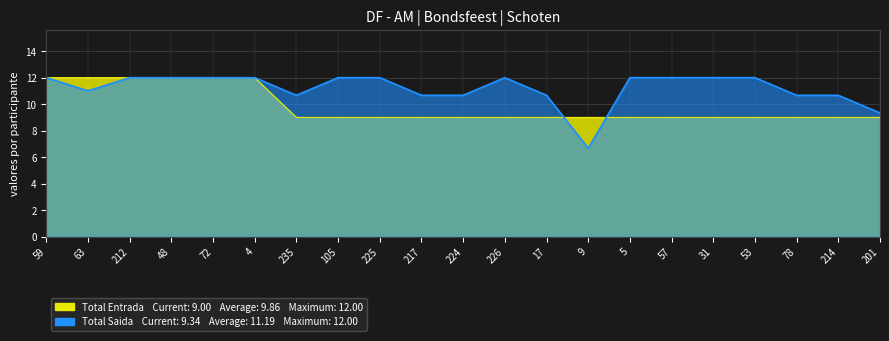

True or false: Total Saida and Total Entrada intersect in this chart.

True